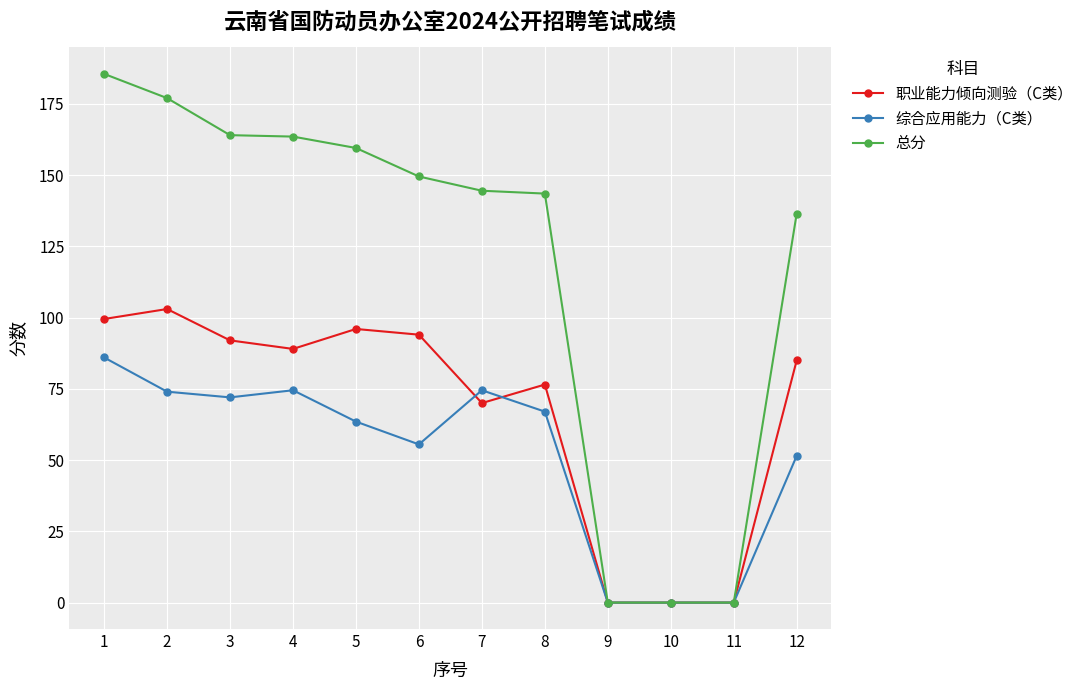

The 综合应用能力（C类） series shows 74.0 at 2. True or false?

True